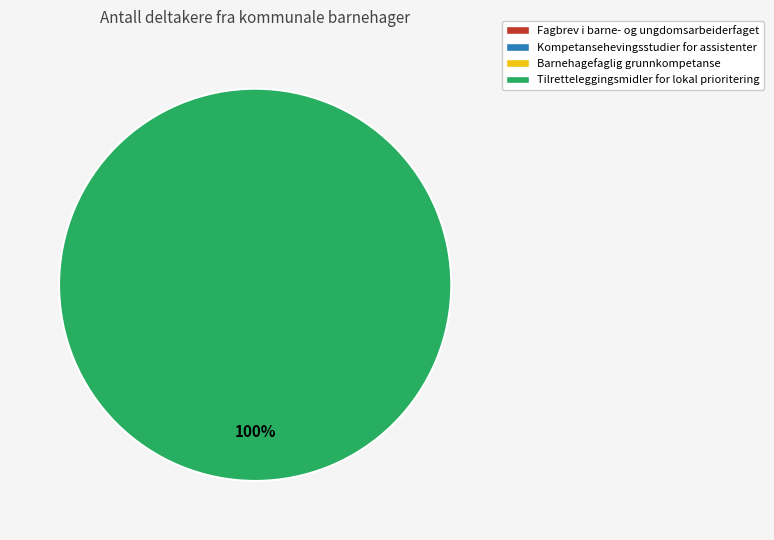

Is there a majority slice in this chart?

Yes